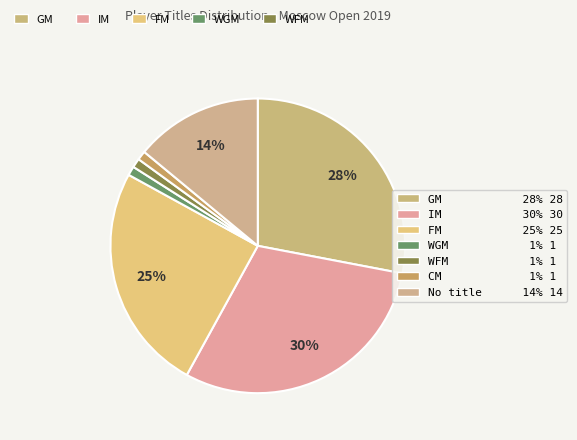

Does any single category account for the majority?

No